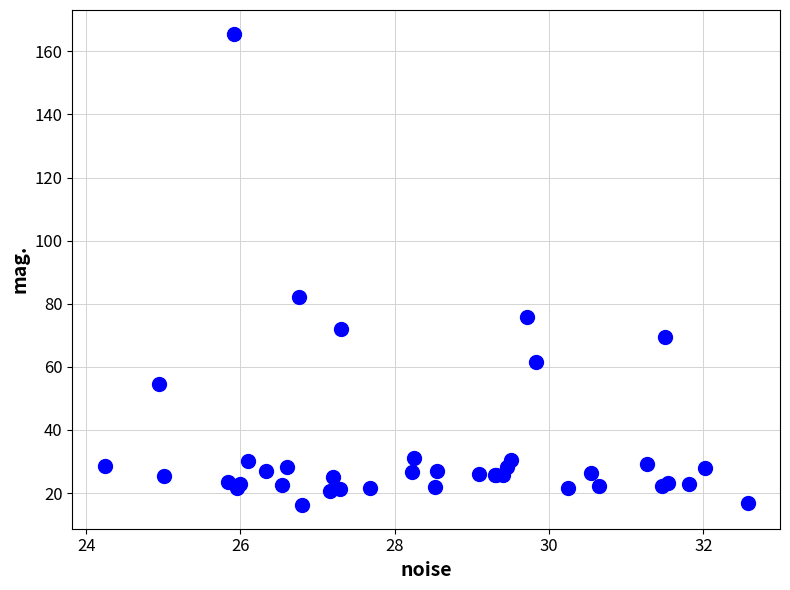

What Y value in the scatter plot is closest to 90?

82.0